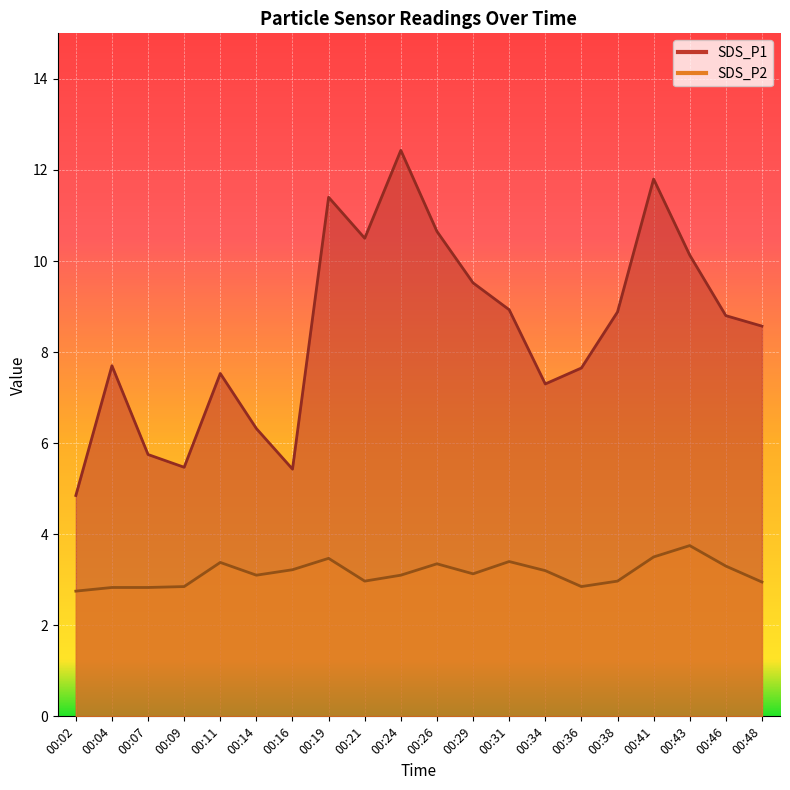

Where is the first local minimum for SDS_P2?

00:14